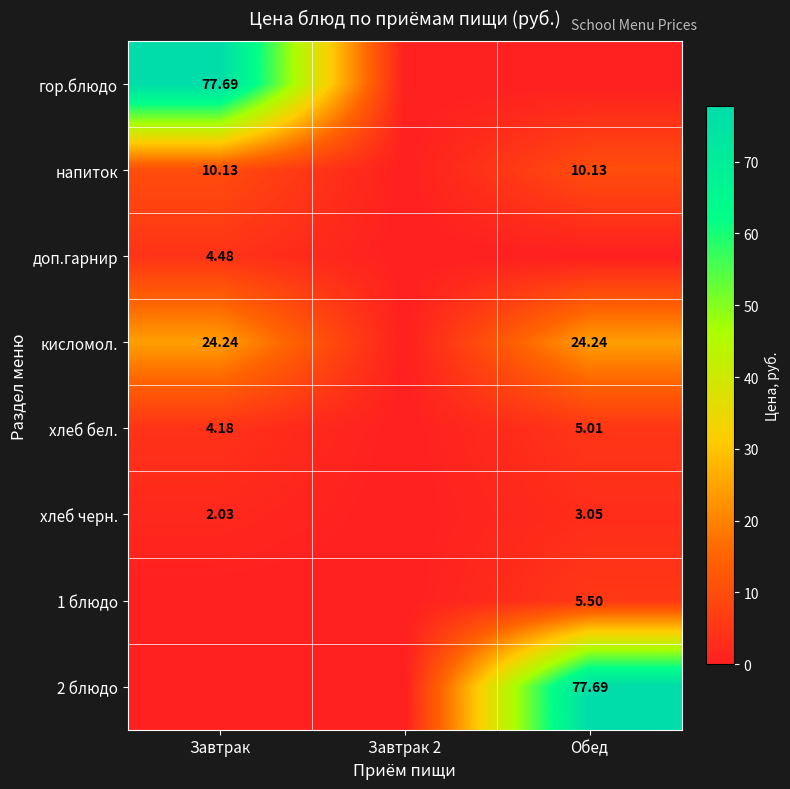

The value of хлеб бел. at Завтрак is 4.2. True or false?

True